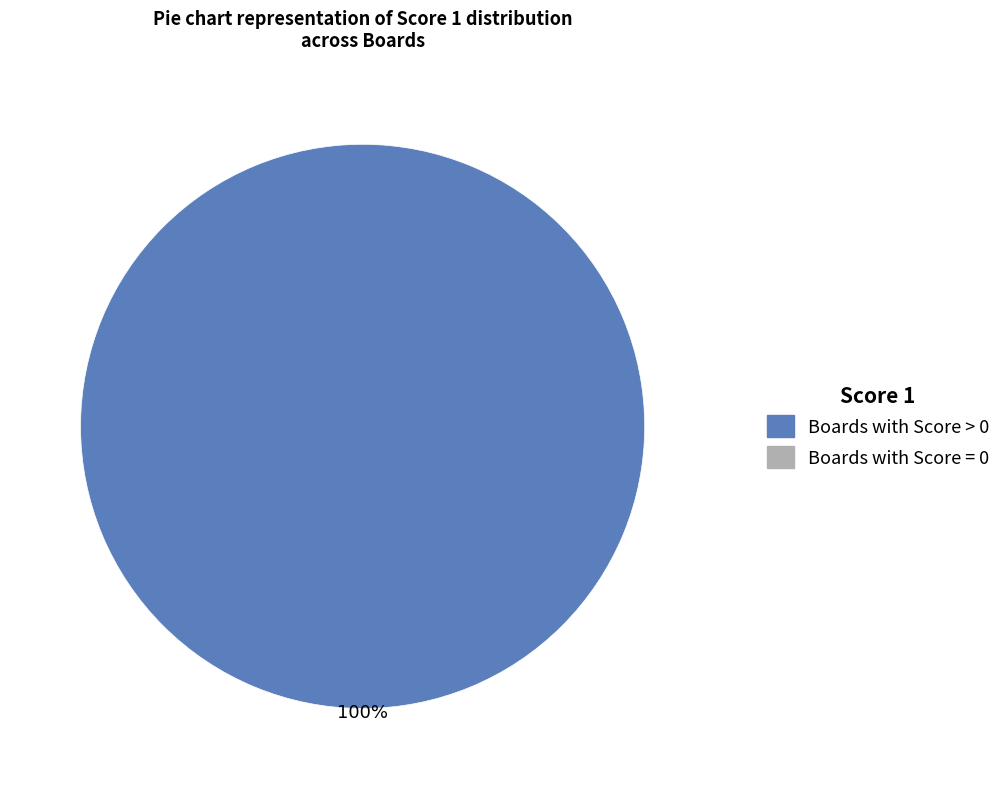

Is there a majority slice in this chart?

Yes